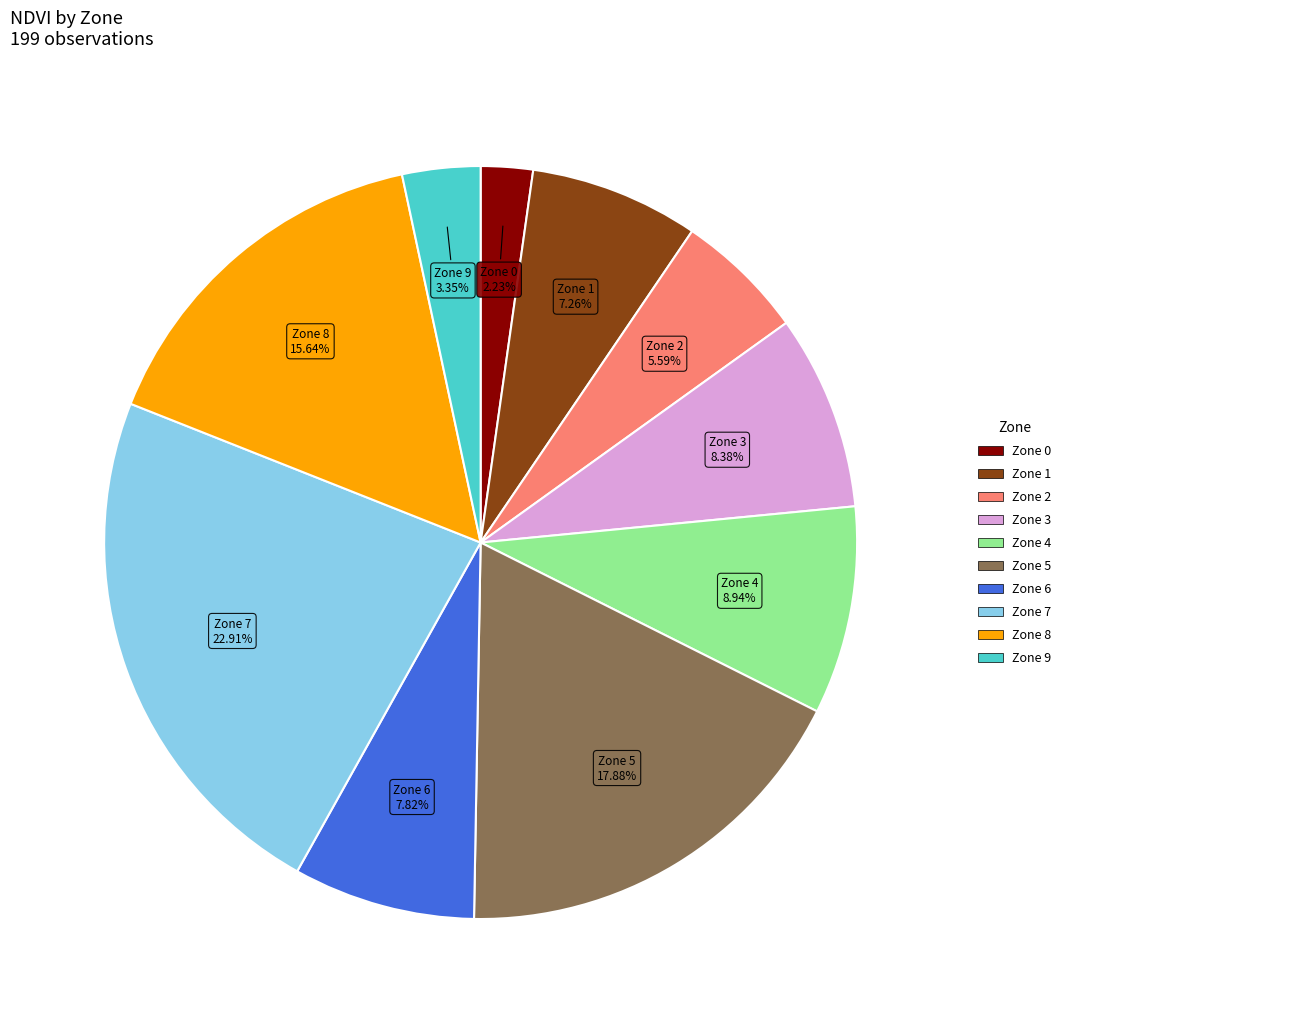

Is there any slice that represents more than half of the pie?

No